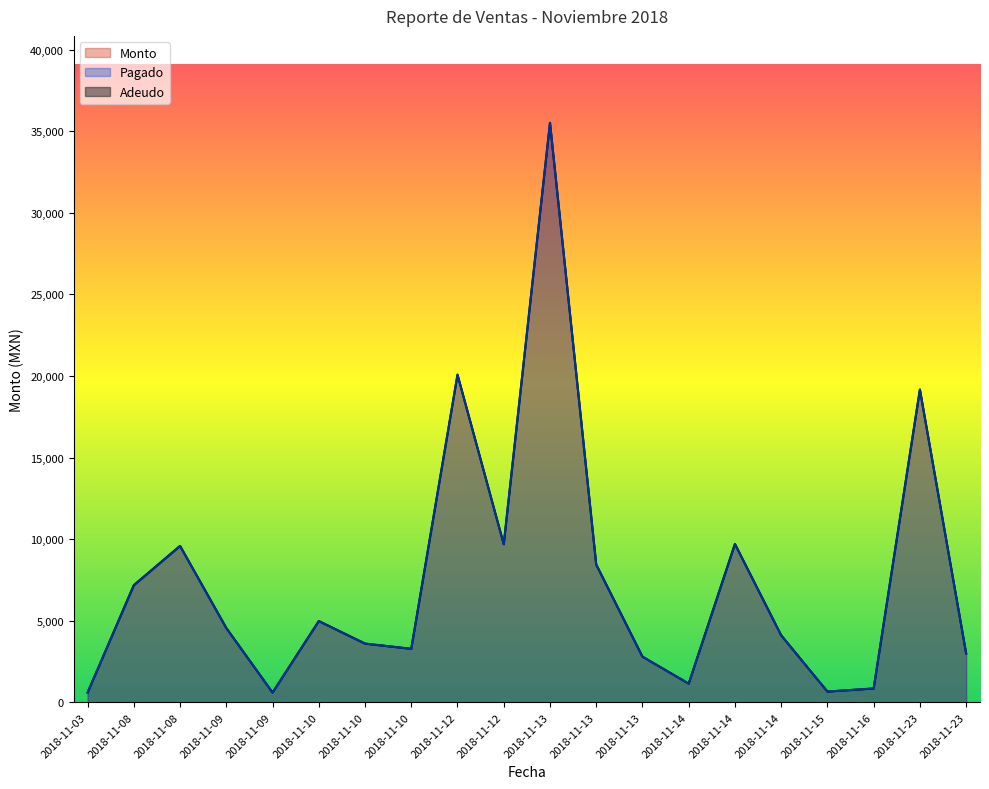

Between 2018-11-09 and 2018-11-13, which is larger?

2018-11-13